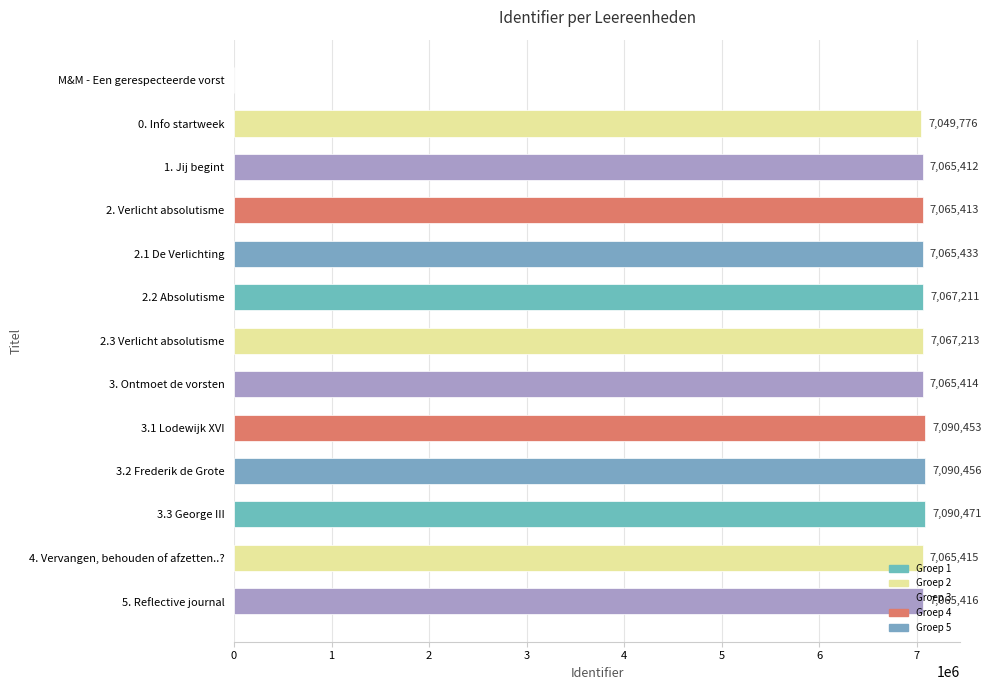

How many series are shown in this chart?

1